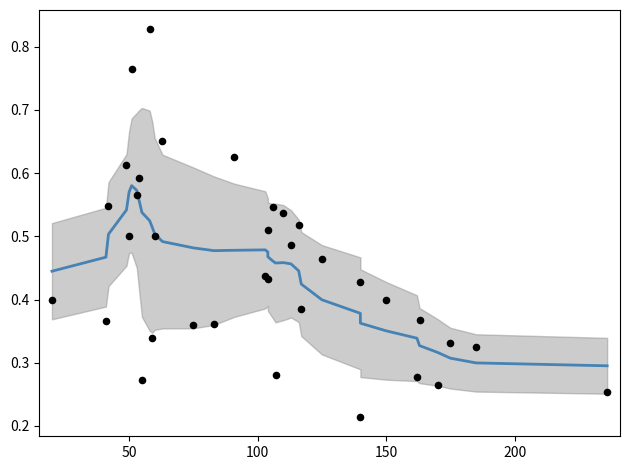

At how many categories does at least one series exceed 0?

35